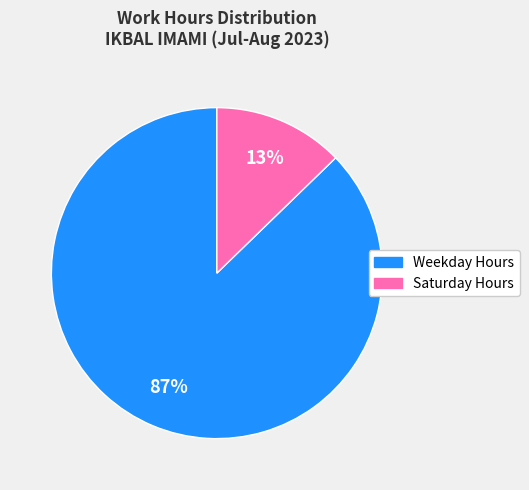

Between Saturday Hours and Weekday Hours, which is larger?

Weekday Hours